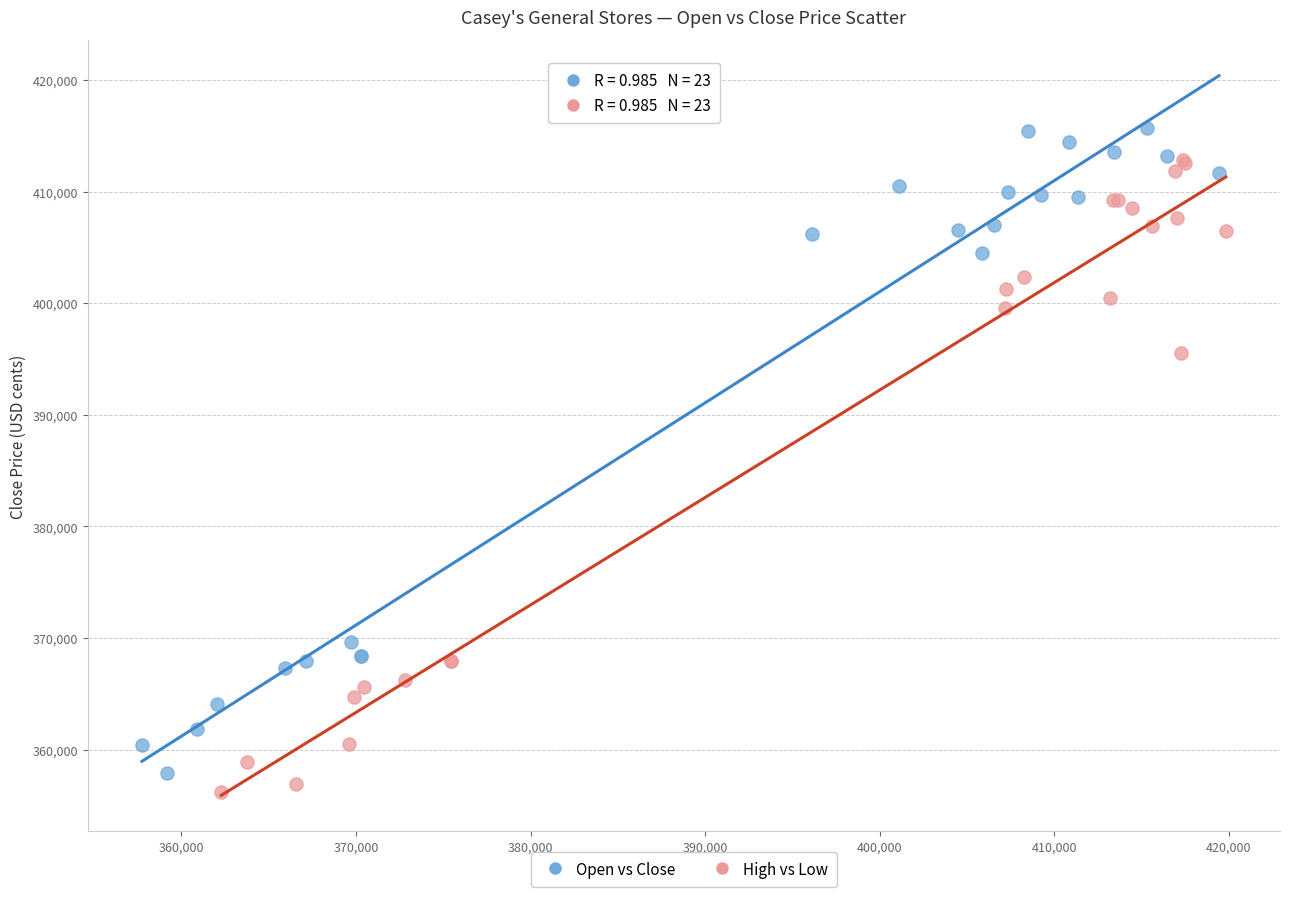

Which series reaches the maximum Y coordinate?

Open vs Close